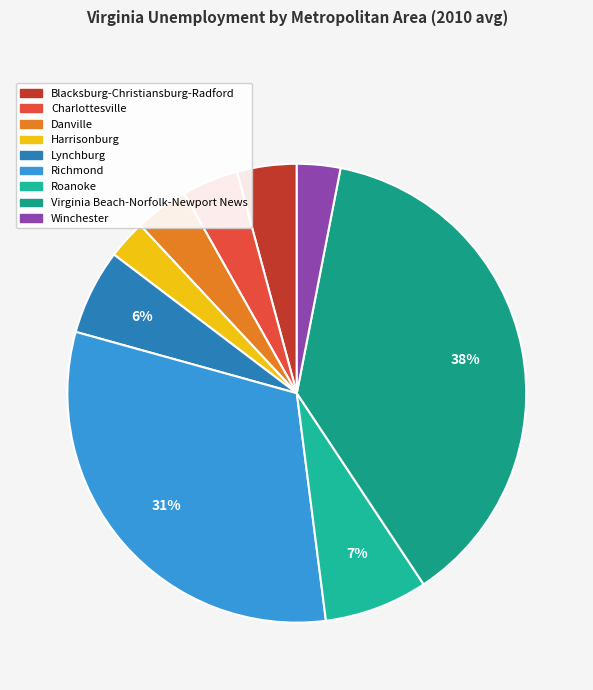

Which slice is the largest?

Virginia Beach-Norfolk-Newport News